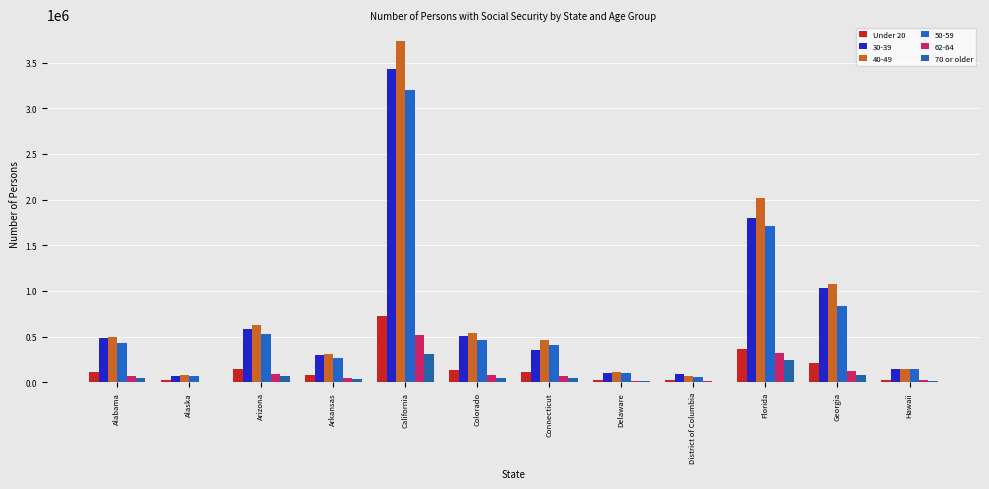

Does the chart contain stacked bars?

No